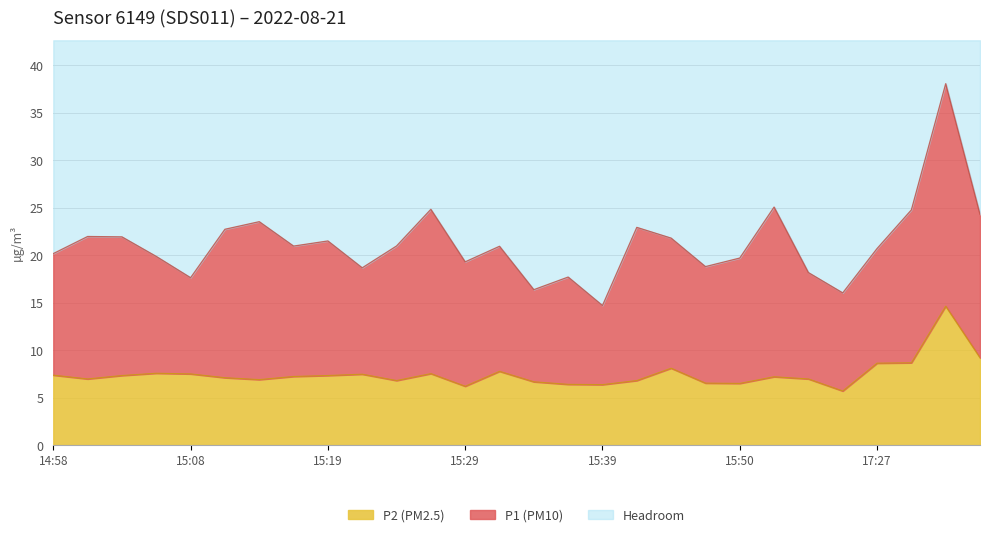

What is the label of the 13th point from the right?

15:37